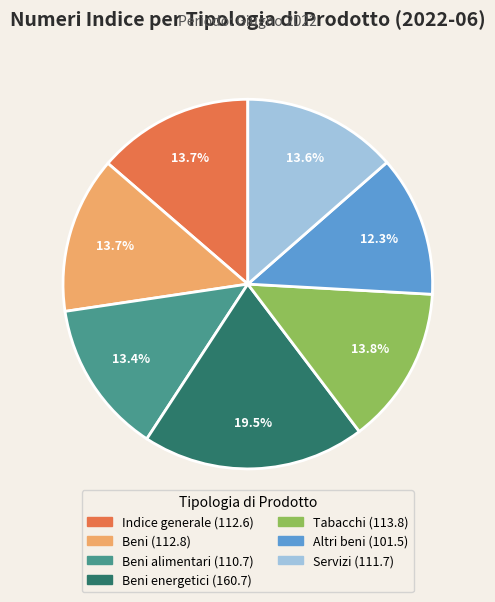

Does any single category account for the majority?

No